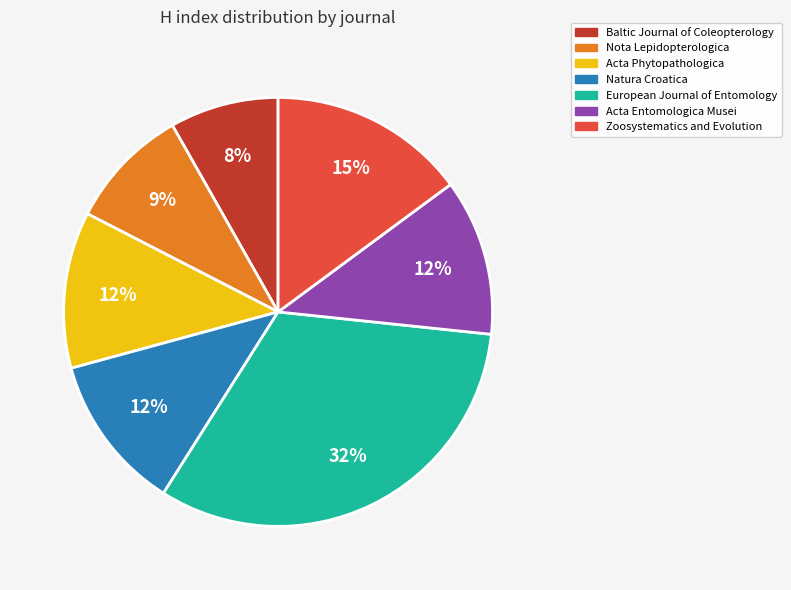

Combined, do European Journal of Entomology and Nota Lepidopterologica account for over 50%?

No